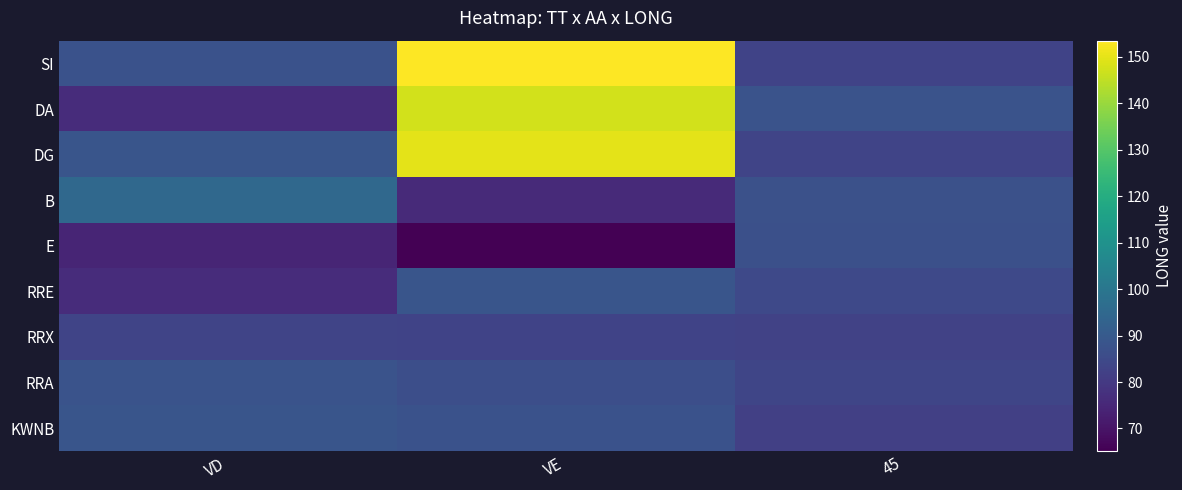

Which series has the largest total across all categories?

SI